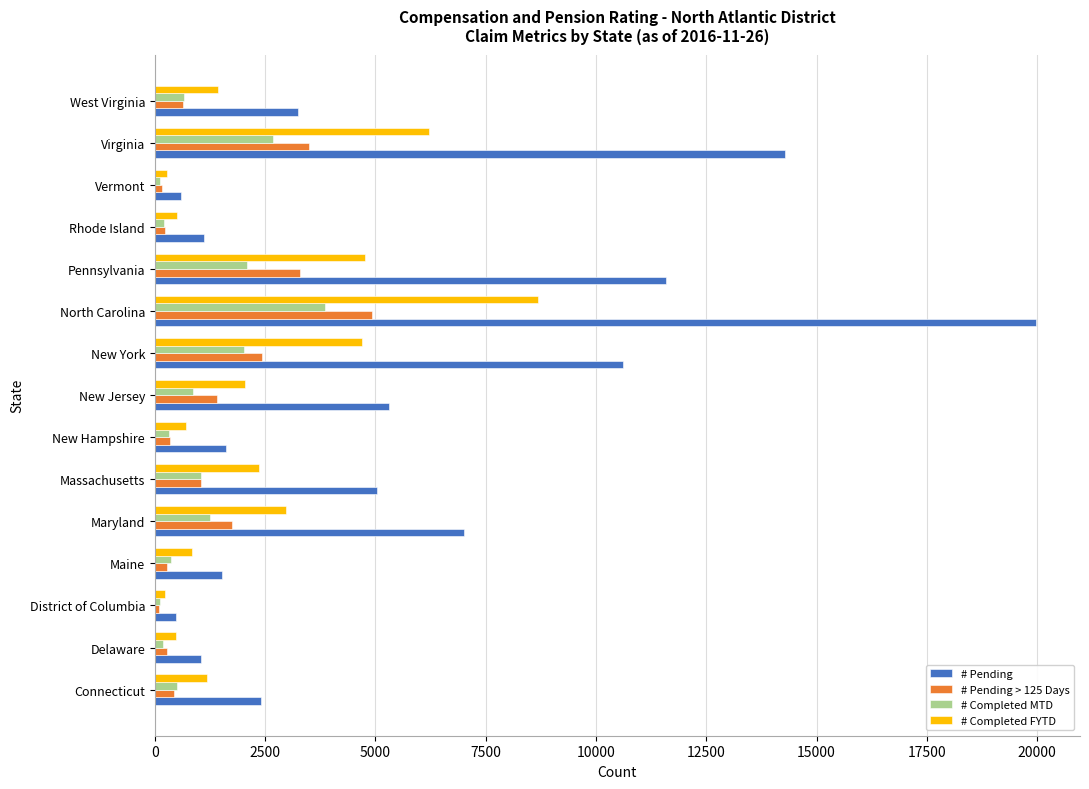

What are all the series names shown in the legend?

# Pending, # Pending > 125 Days, # Completed MTD, # Completed FYTD